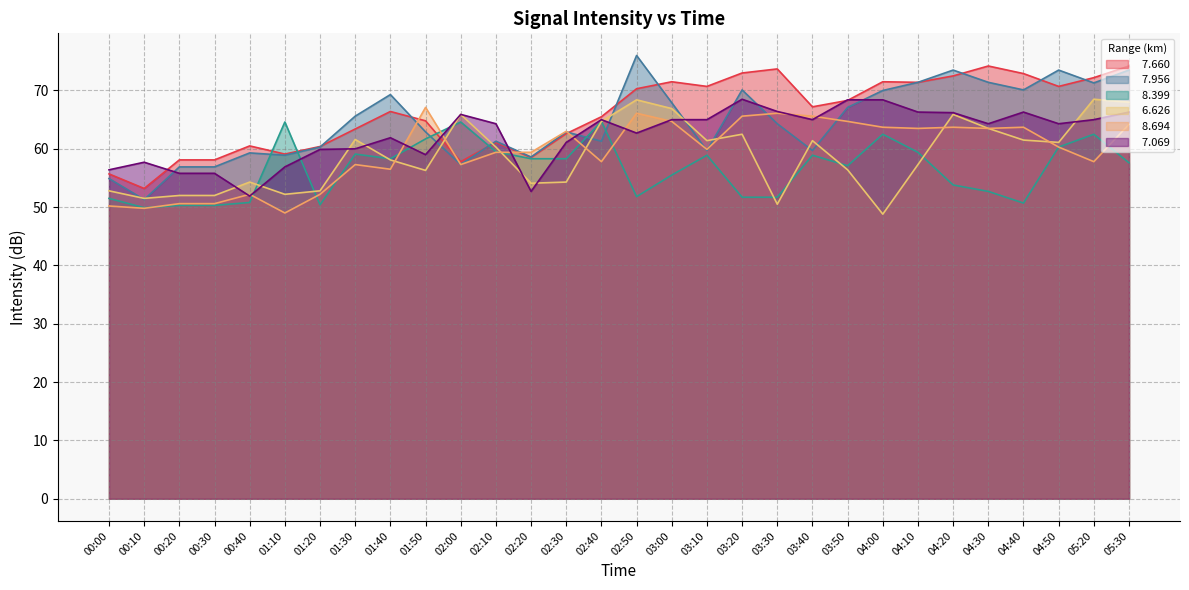

Reading left to right, what are all the values shown in this chart?

  7.660: 55.7	53.2	58.1	58.1	60.5	59.1	60.4	63.4	66.4	64.8	57.8	61.1	58.5	62.6	65.5	70.3	71.5	70.7	73.0	73.7	67.2	68.3	71.5	71.4	72.5	74.2	72.9	70.7	72.2	74.2
  7.956: 54.9	51.3	56.9	56.9	59.3	58.9	60.3	65.6	69.3	62.9	57.3	61.3	58.6	62.9	61.3	76.0	67.9	59.7	70.1	64.3	59.7	67.1	70.0	71.4	73.5	71.4	70.1	73.5	71.3	73.5
  8.399: 51.5	49.9	50.3	50.3	50.8	64.6	50.4	59.1	58.3	61.7	64.6	59.5	58.3	58.3	64.7	51.8	55.5	58.9	51.7	51.7	58.9	57.1	62.5	59.4	53.8	52.7	50.7	60.3	62.5	57.6
  6.626: 52.8	51.5	52.0	52.0	54.3	52.2	52.8	61.6	58.1	56.3	65.9	60.3	54.1	54.3	64.7	68.4	66.9	61.4	62.5	50.5	61.4	56.4	48.8	57.3	65.9	63.5	61.5	61.1	68.5	68.0
  8.694: 50.2	49.8	50.6	50.6	52.2	49.0	52.2	57.3	56.5	67.1	57.3	59.4	59.4	63.0	57.8	66.1	64.7	59.9	65.6	66.1	65.6	64.7	63.7	63.5	63.7	63.5	63.7	60.3	57.8	64.2
  7.069: 56.4	57.7	55.8	55.8	51.9	56.9	59.9	60.0	61.9	59.0	65.9	64.3	52.7	61.1	65.0	62.7	65.0	65.0	68.5	66.4	65.0	68.4	68.4	66.3	66.2	64.3	66.3	64.3	65.0	66.3